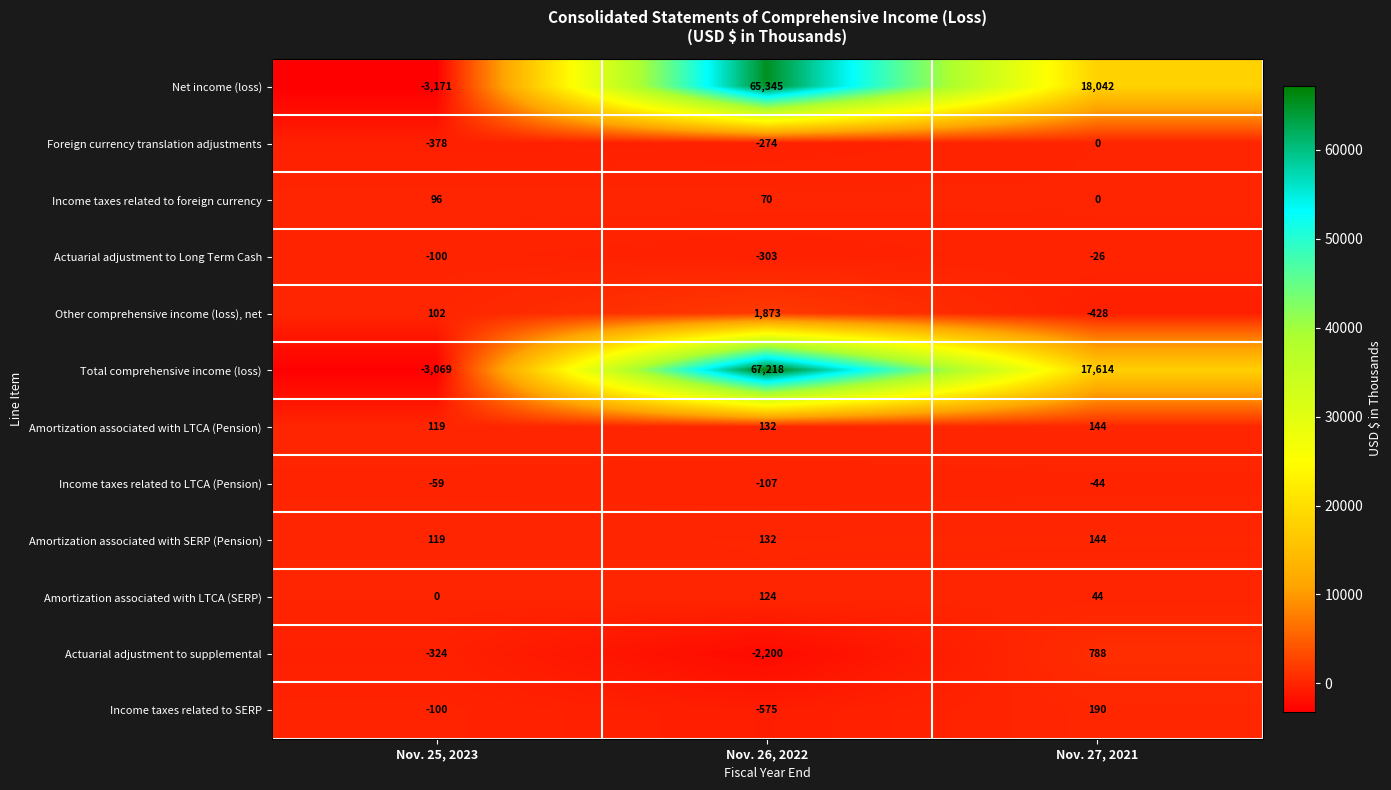

True or false: Income taxes related to SERP has a value of -575 at Nov. 26, 2022.

True